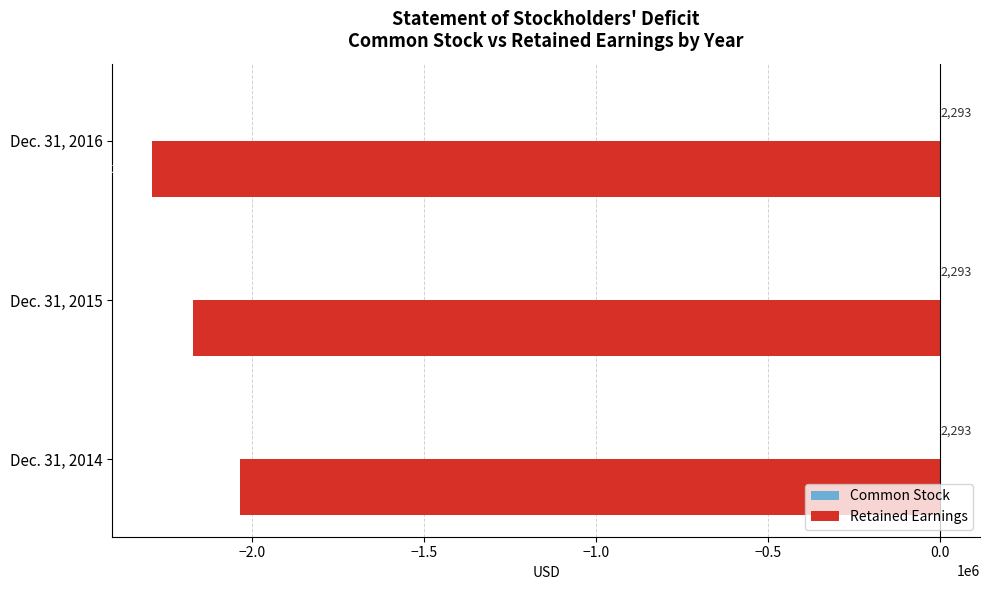

The value of Retained Earnings at Dec. 31, 2016 is -2292290. True or false?

True